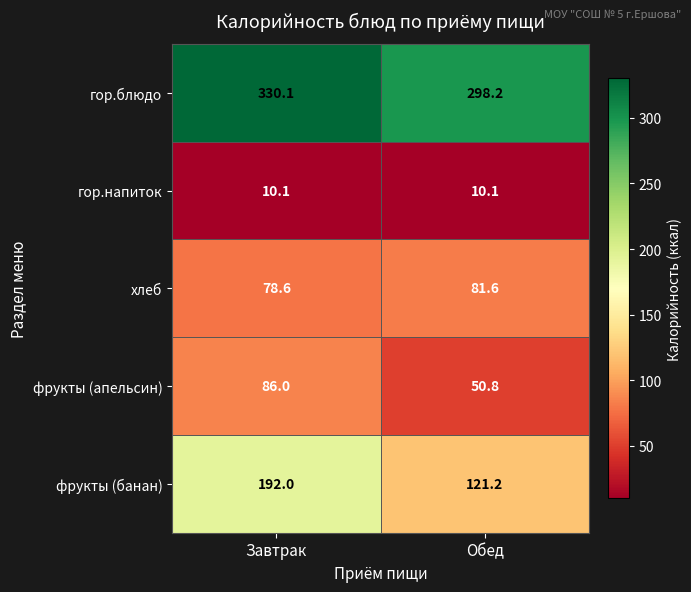

How many categories are shown in the chart?

2